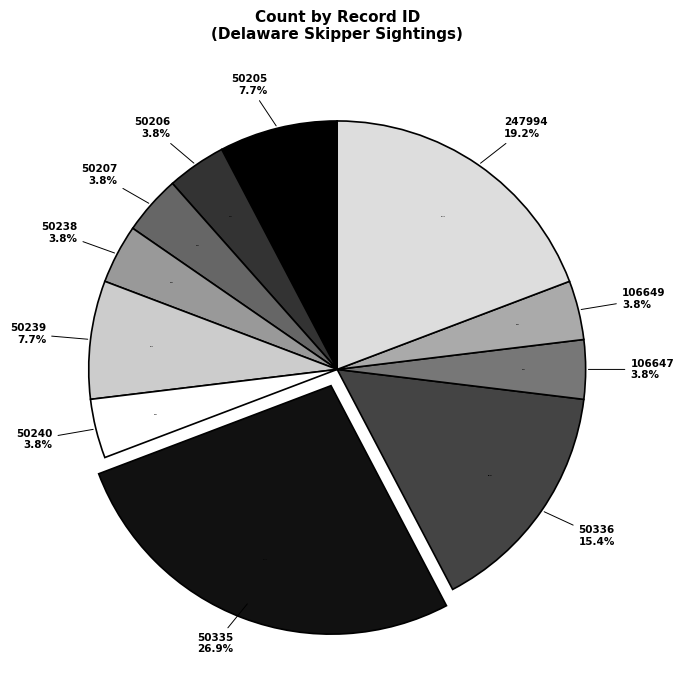

To the nearest percent, what percentage of the pie is 247994?

19%